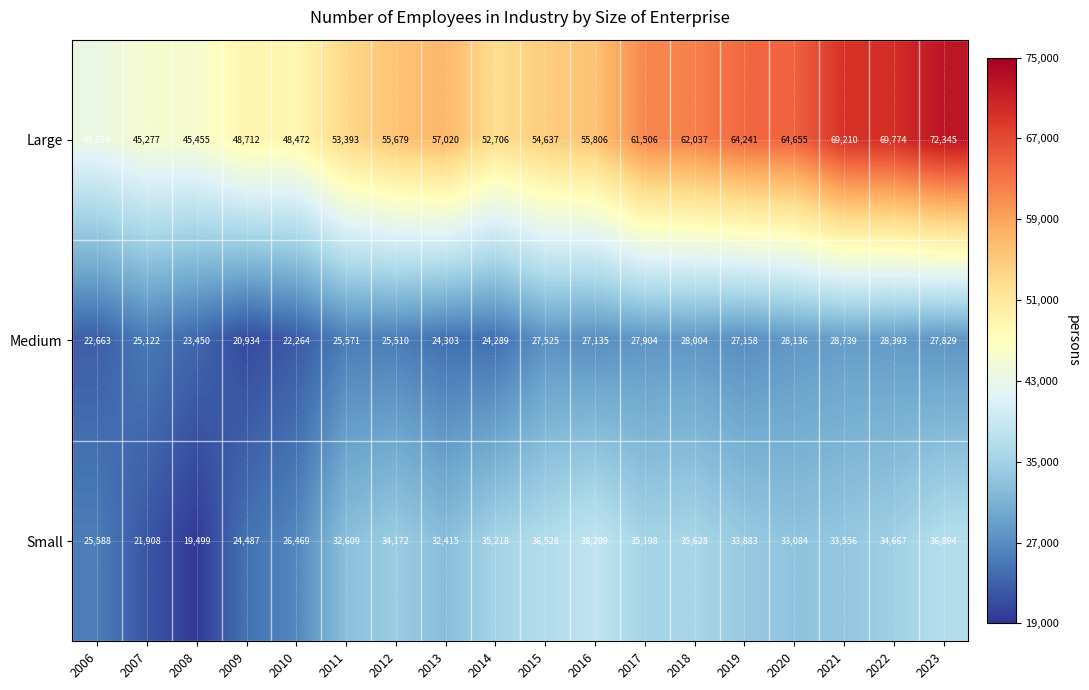

Which series has the widest spread of values?

Large